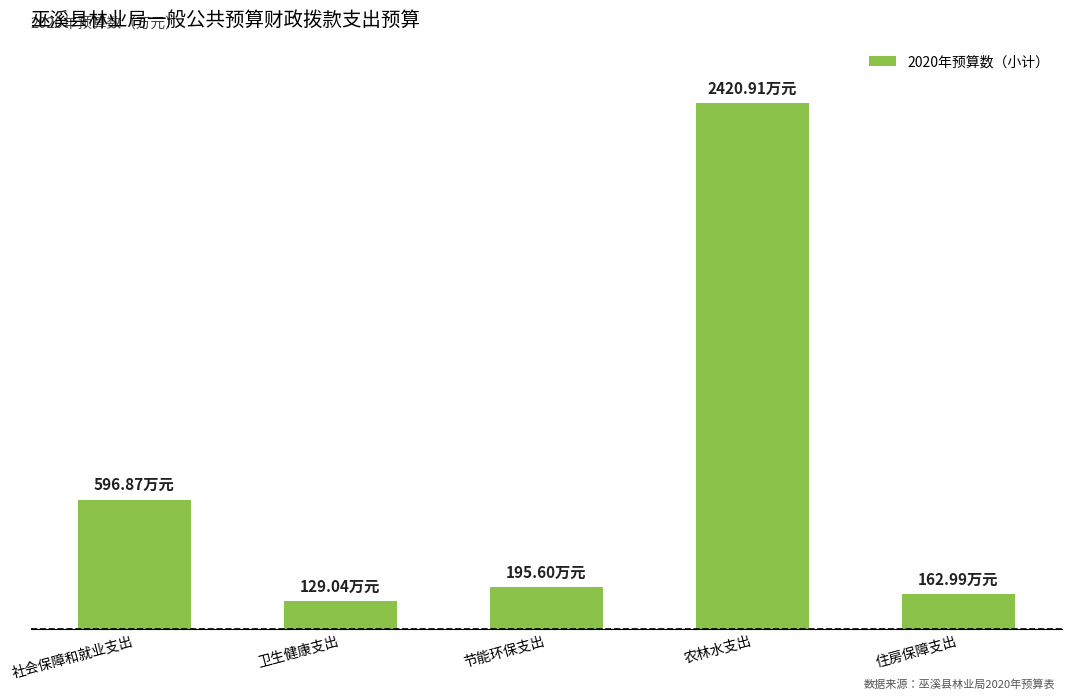

Are the bars grouped side by side (vs. stacked)?

No